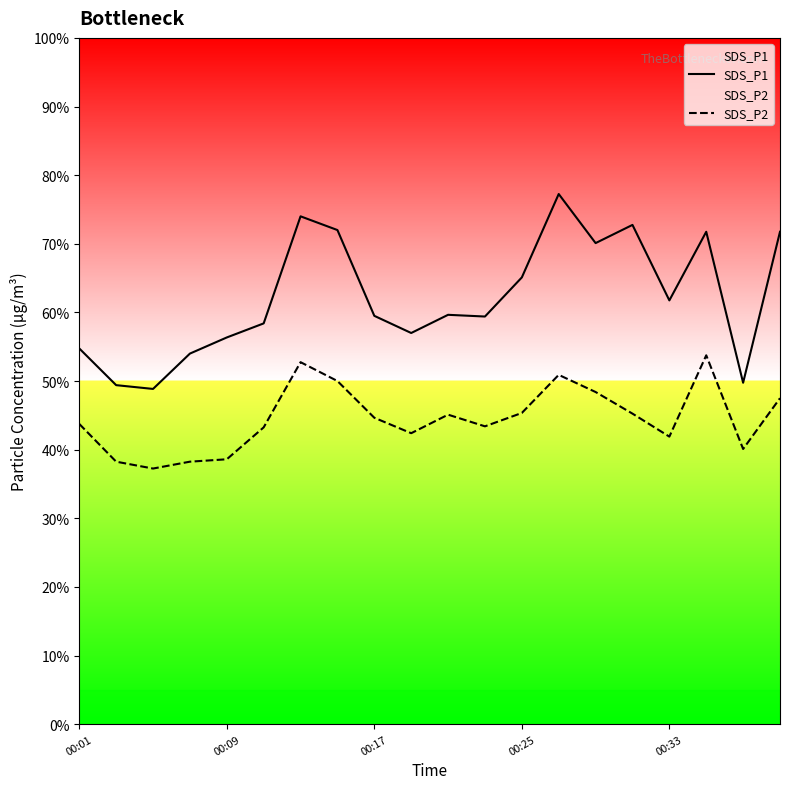

The value of SDS_P1 at 17 is 24.8. True or false?

False